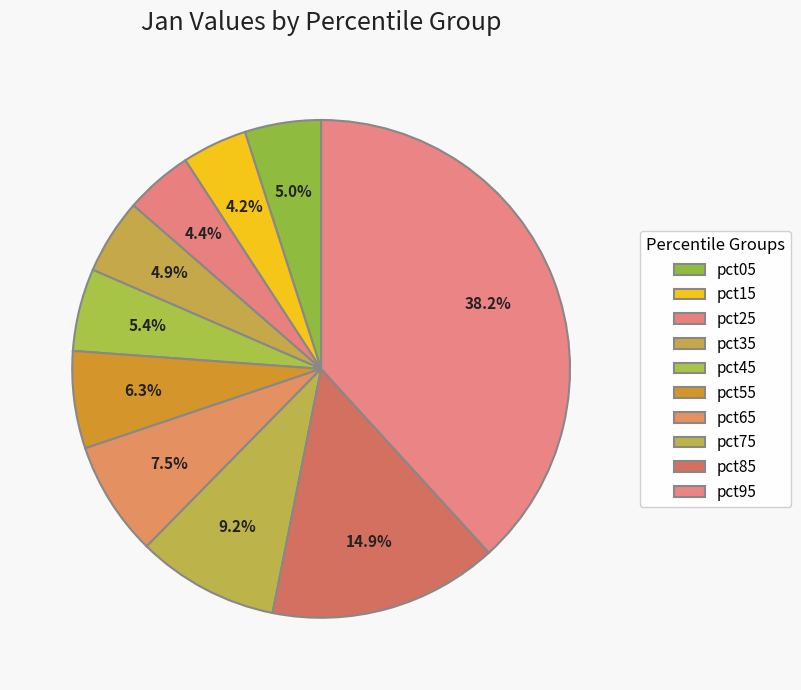

How many slices are in this pie chart?

10